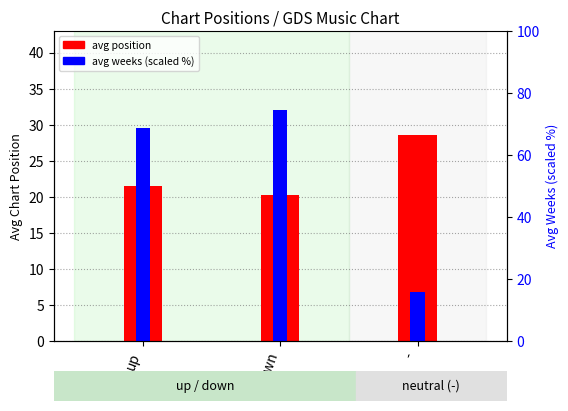

True or false: avg weeks (scaled) has a value of 49.5 at down.

False